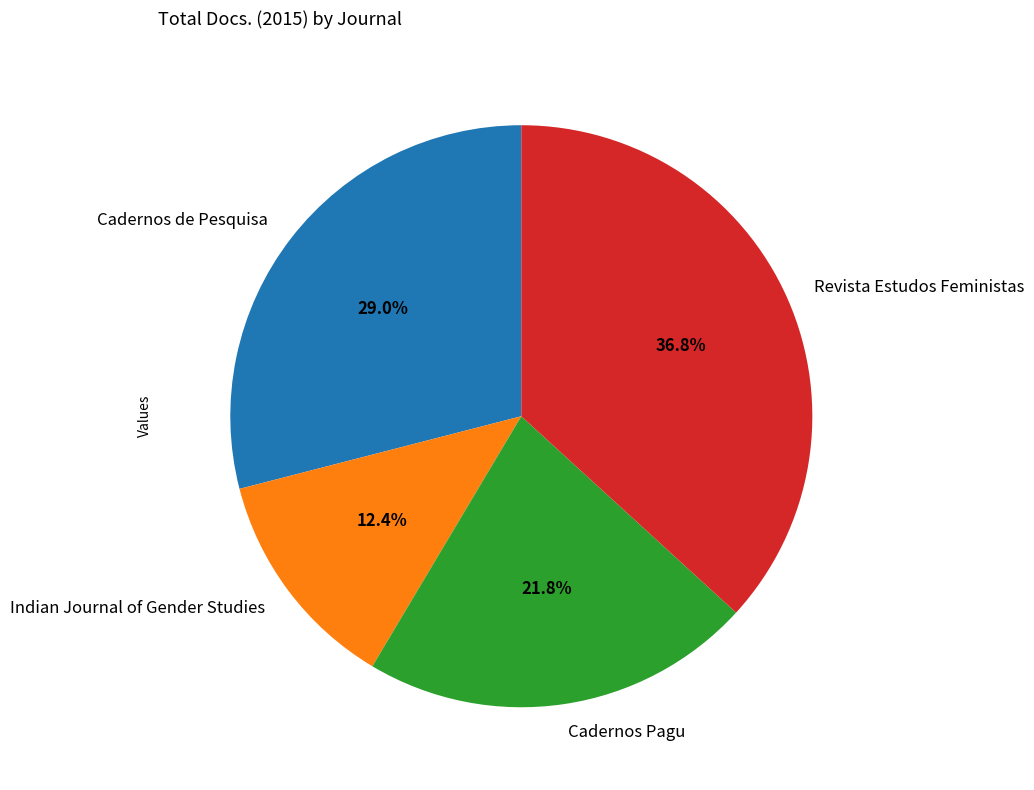

To the nearest percent, what portion does Revista Estudos Feministas represent?

37%